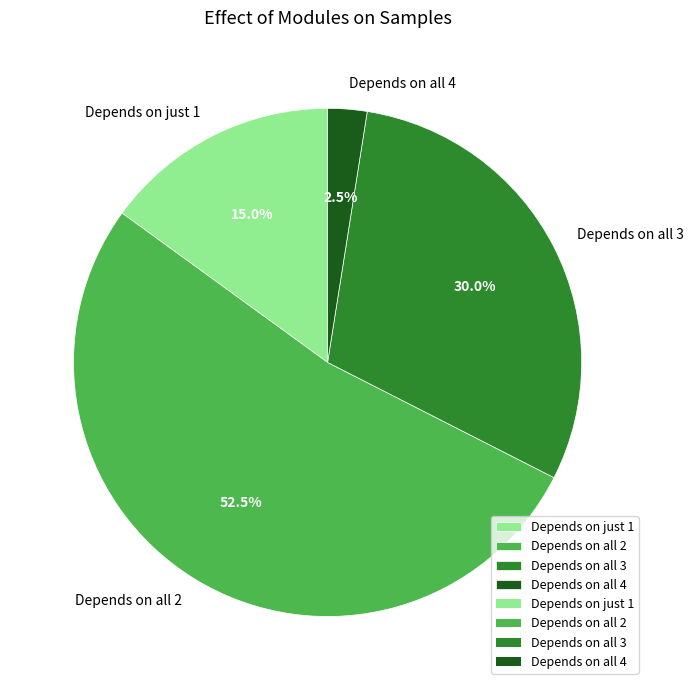

What percentage do Depends on all 2 and Depends on just 1 together represent?

67.5%